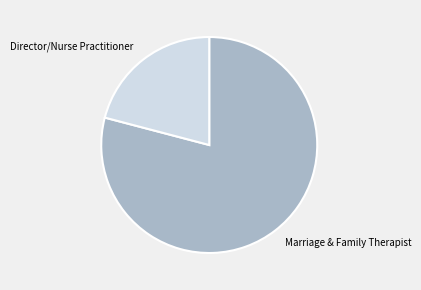

Is Marriage & Family Therapist the majority of the pie?

Yes